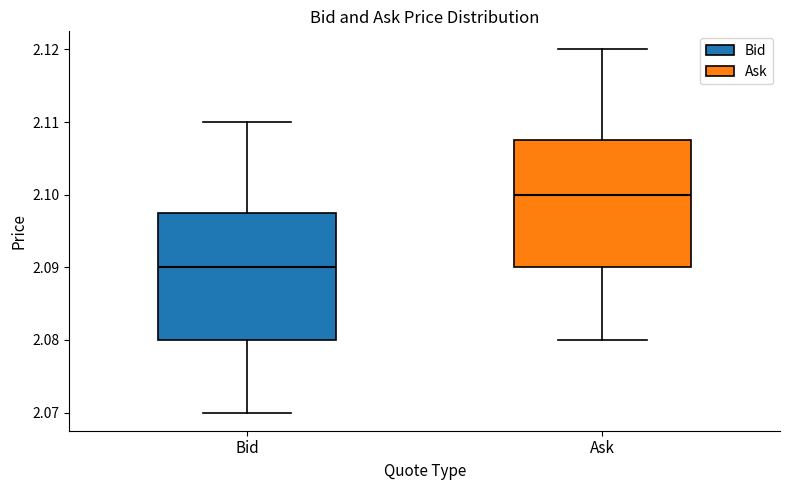

Reading left to right, transcribe this box plot: for each box, give where its median line is, the range the box spans, and where its two whiskers end, as read against the y-axis. The values are not printed on the chart, so give them approximately, as read against the axis.

Bid: median 2.090, box 2.080 to 2.098, whiskers 2.070 to 2.110
Ask: median 2.100, box 2.090 to 2.108, whiskers 2.080 to 2.120